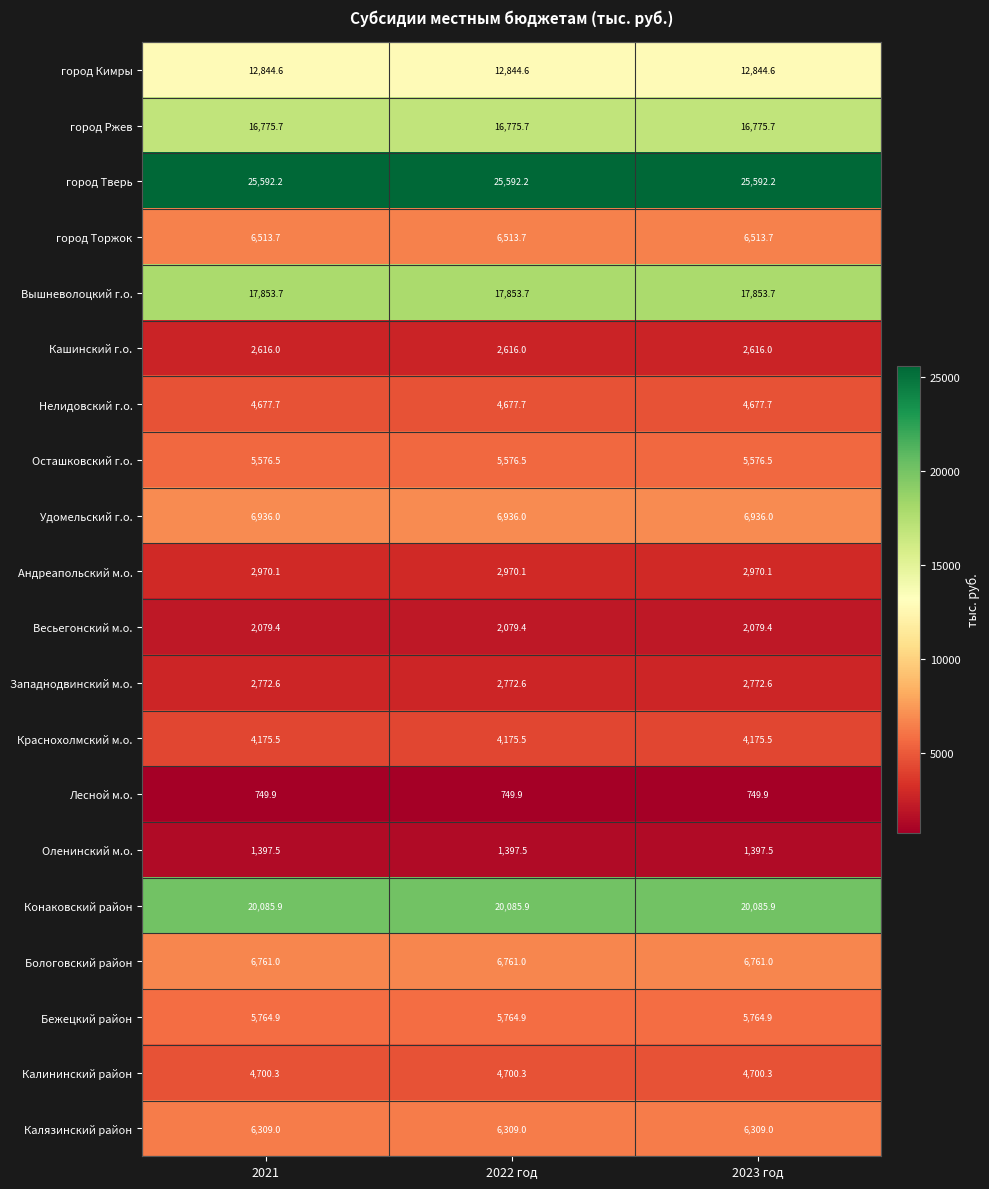

What is the maximum value shown in the chart?

25592.2